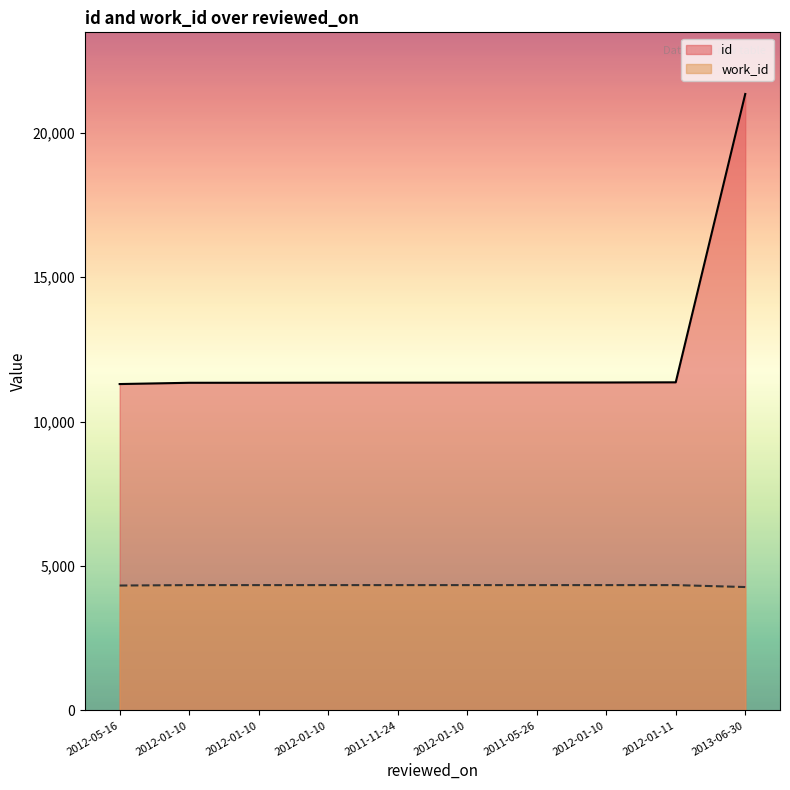

What is the sum of the work_id values at 2012-01-10 and 2012-01-10?

8678